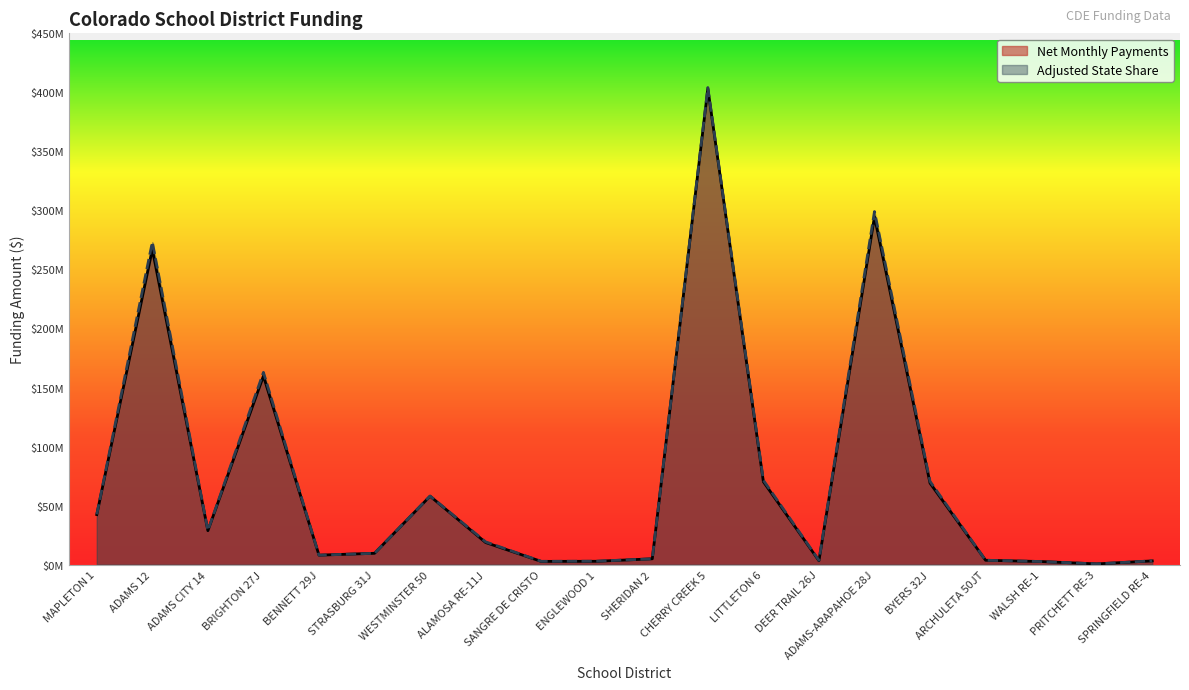

What is the sum of the Adjusted State Share values at LITTLETON 6 and STRASBURG 31J?

81078782.3